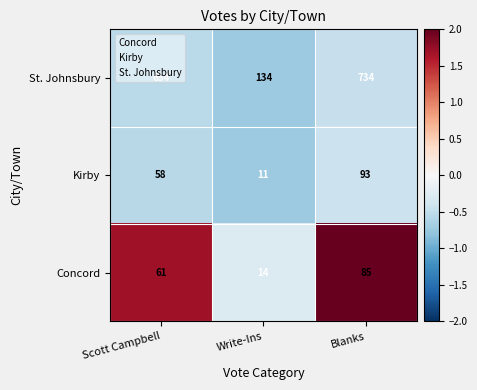

What is the total value across all series at Blanks?

912